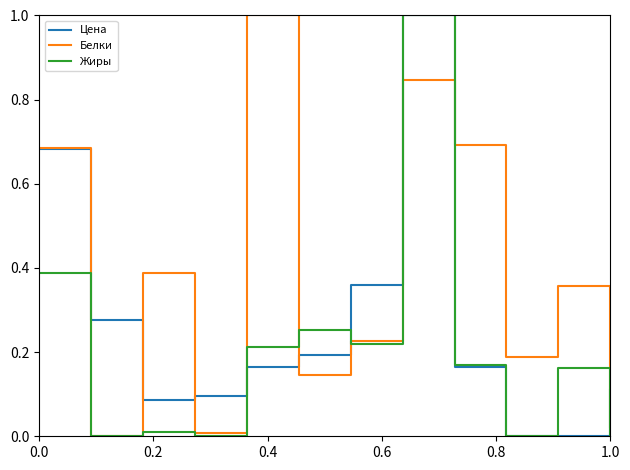

What is the greatest value displayed?

1.0